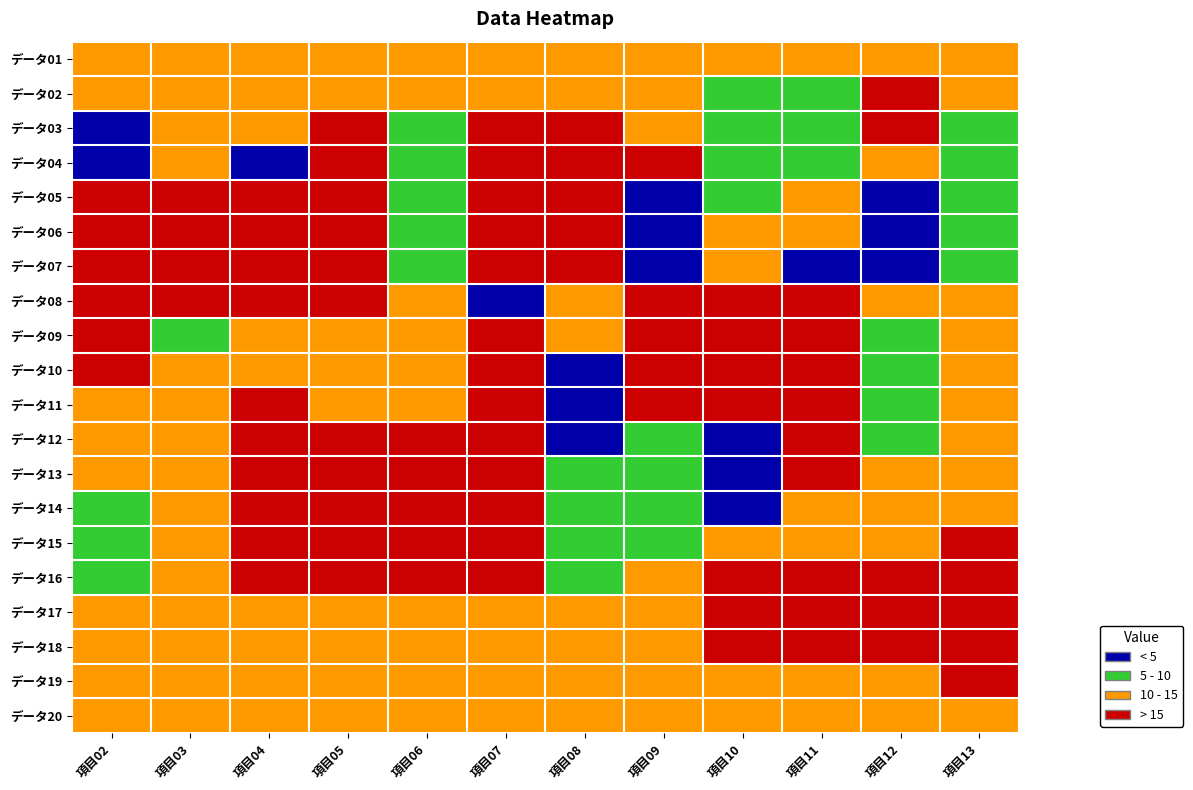

What is the total value across all series at 項目12?

325